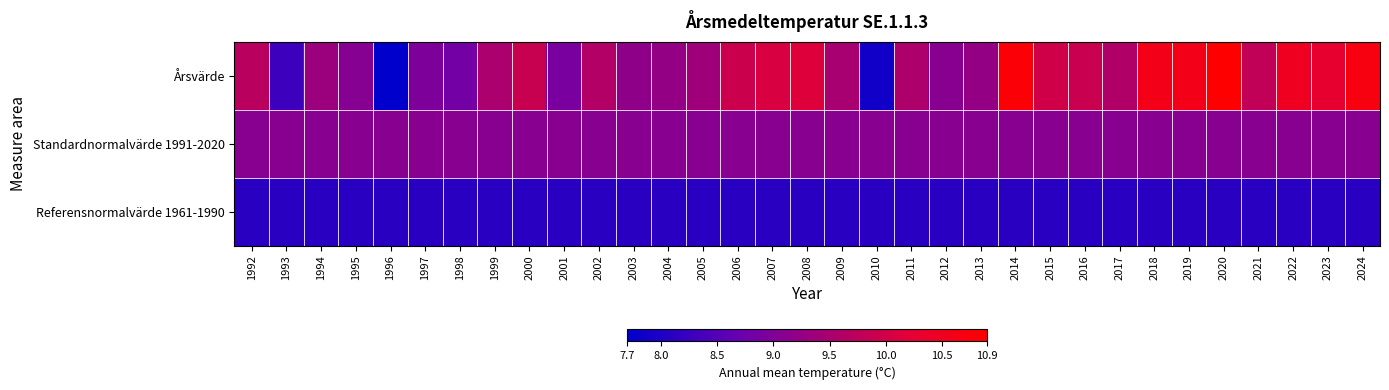

Rank the series by their maximum value, from highest to lowest.

Årsvärde, Standardnormalvärde 1991-2020, Referensnormalvärde 1961-1990